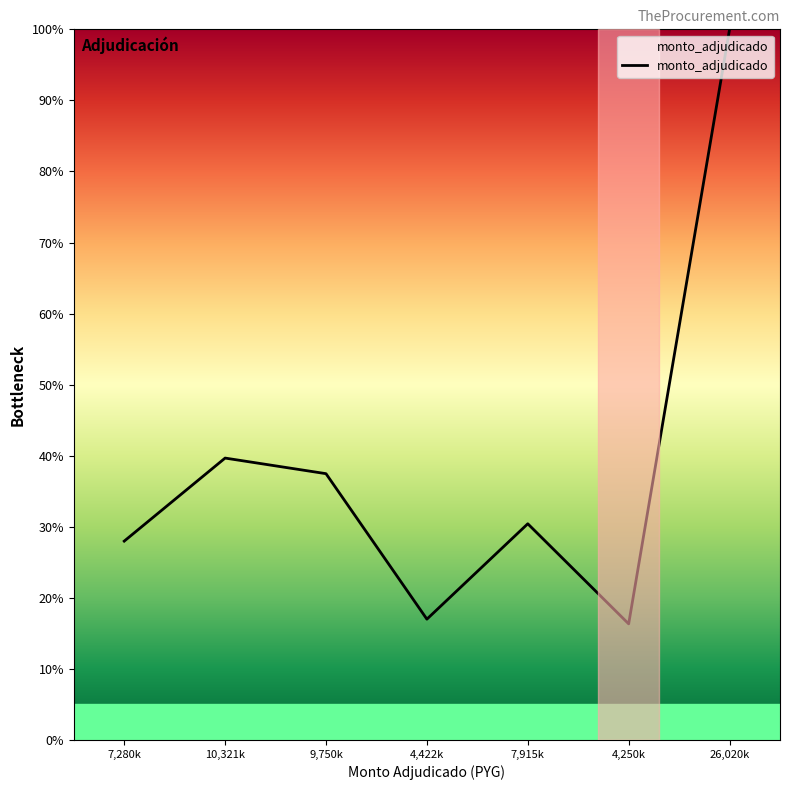

True or false: the data shows 39.7 at 10,321k.

True